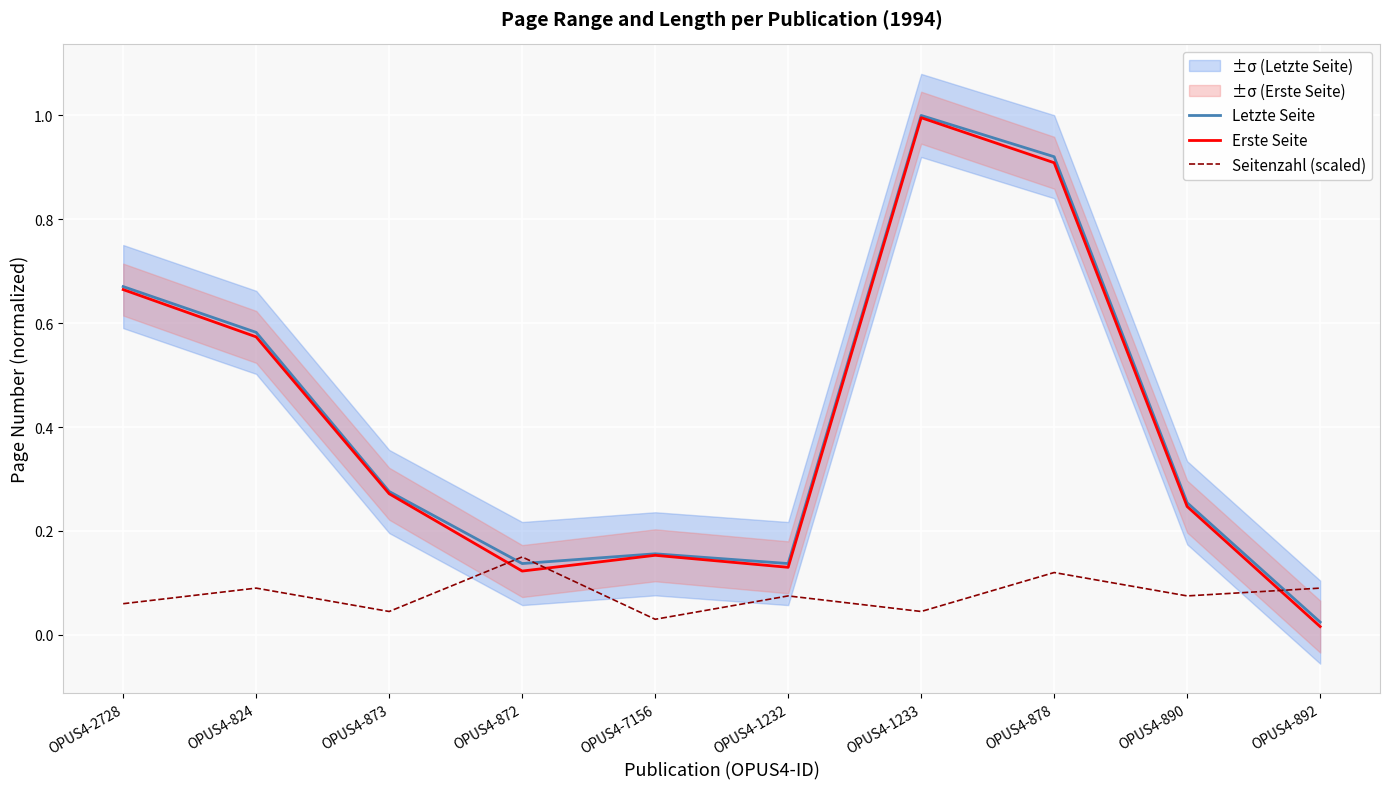

Read the Letzte Seite value at OPUS4-1232.

0.1